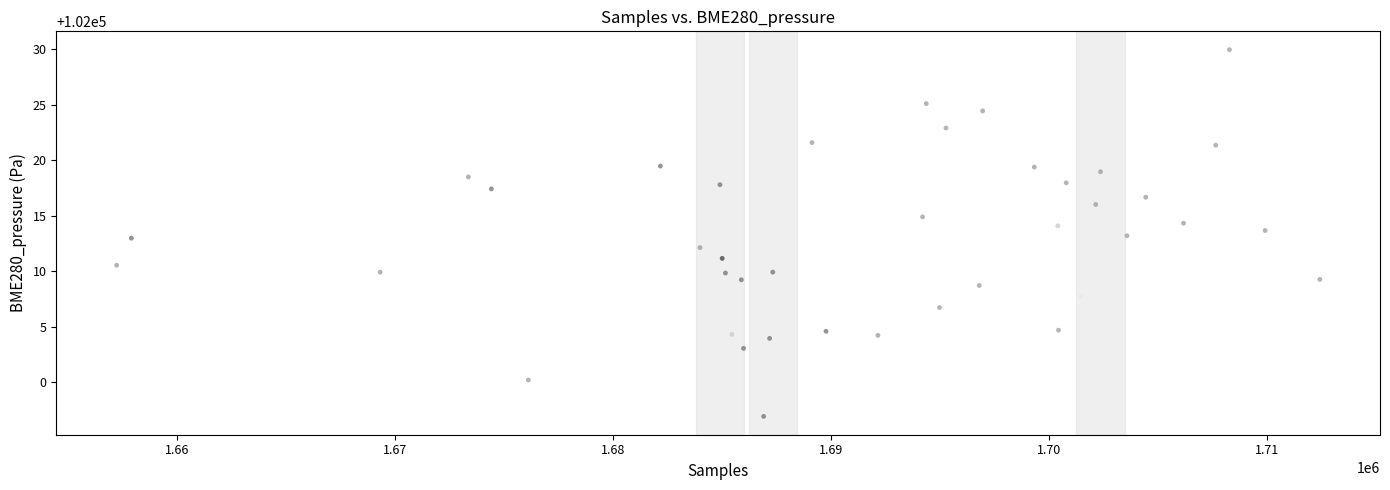

What is the range of X values (max minus min)?

55196.0